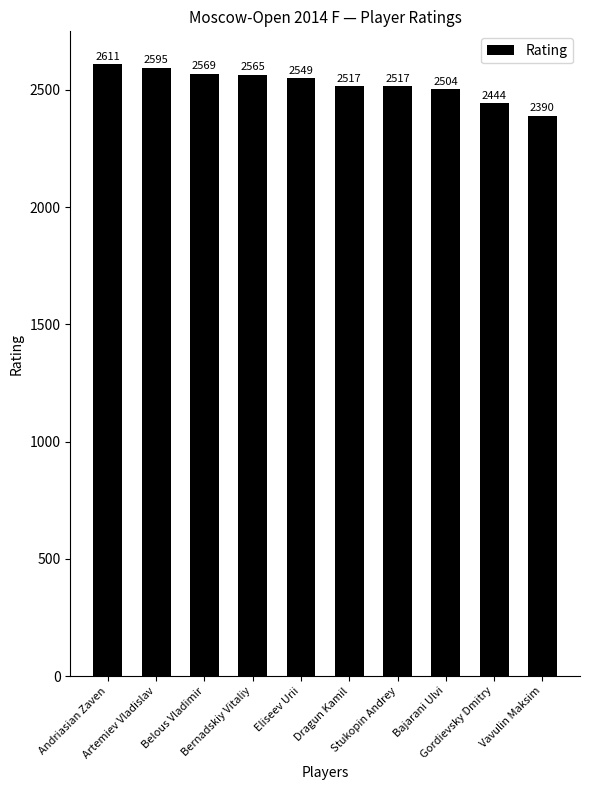

What is the difference between the values at Eliseev Urii and Gordievsky Dmitry?

105